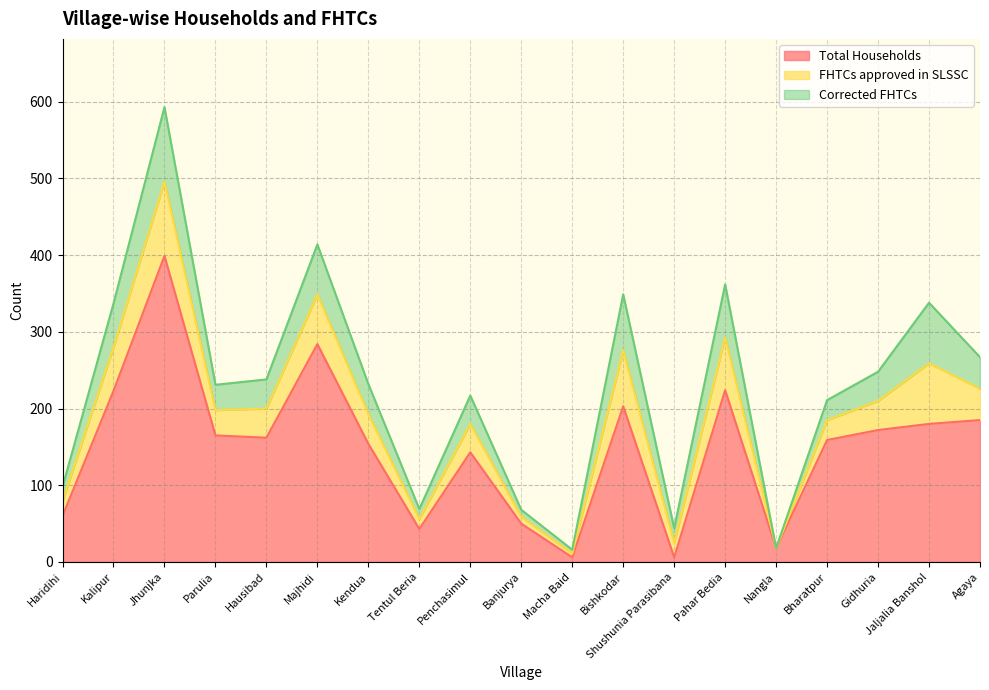

What are all the series names shown in the legend?

Total Households, FHTCs approved in SLSSC, Corrected FHTCs